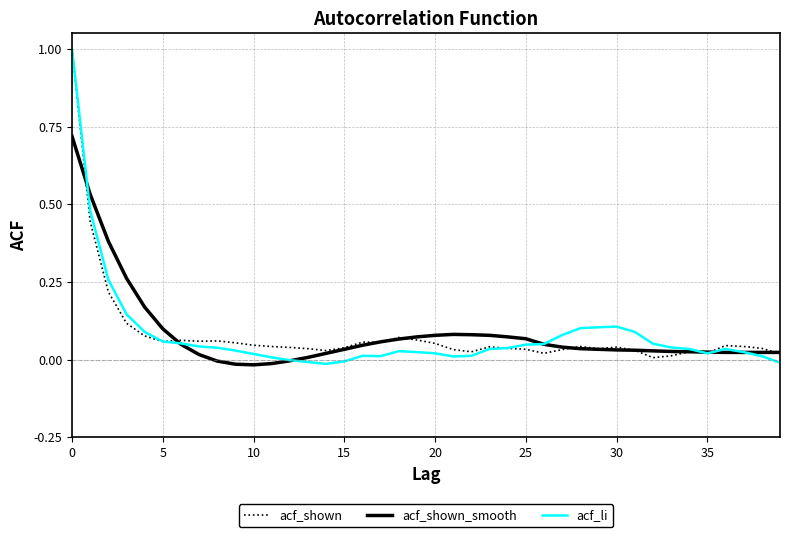

What is the highest value of the acf_shown series?

1.0